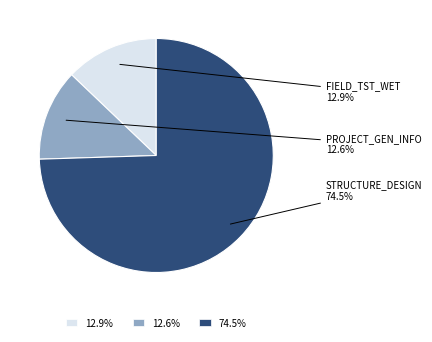

Is there any slice that represents more than half of the pie?

Yes